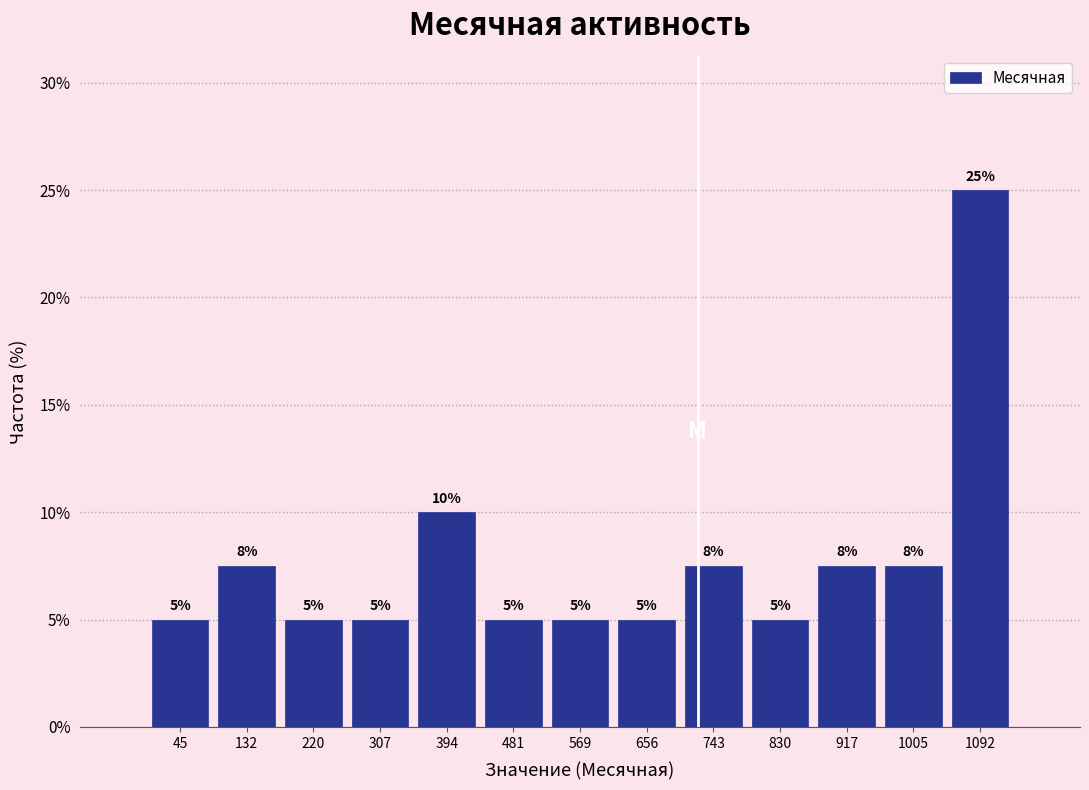

Which range on the x-axis has the tallest bar?

1050 to 1140